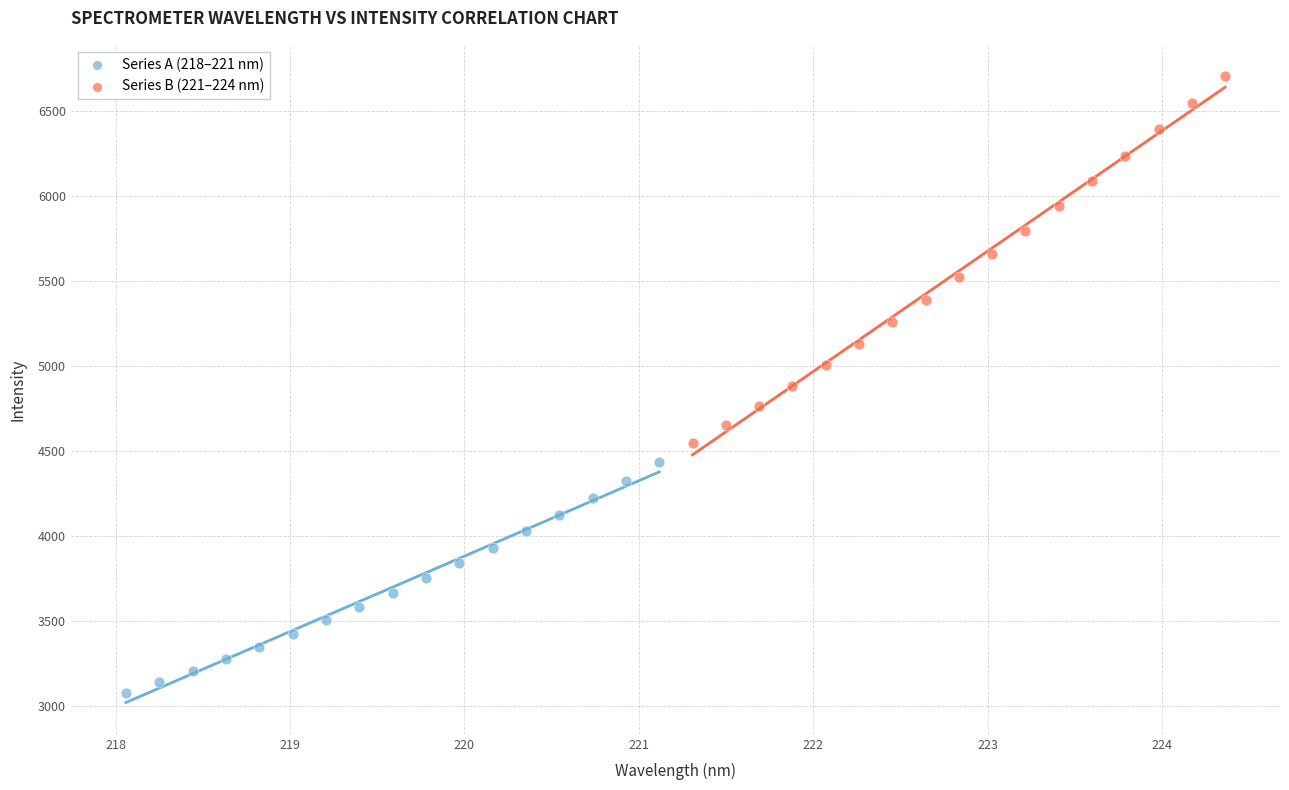

Which series contains the lowest Y value?

Series A (218–221 nm)